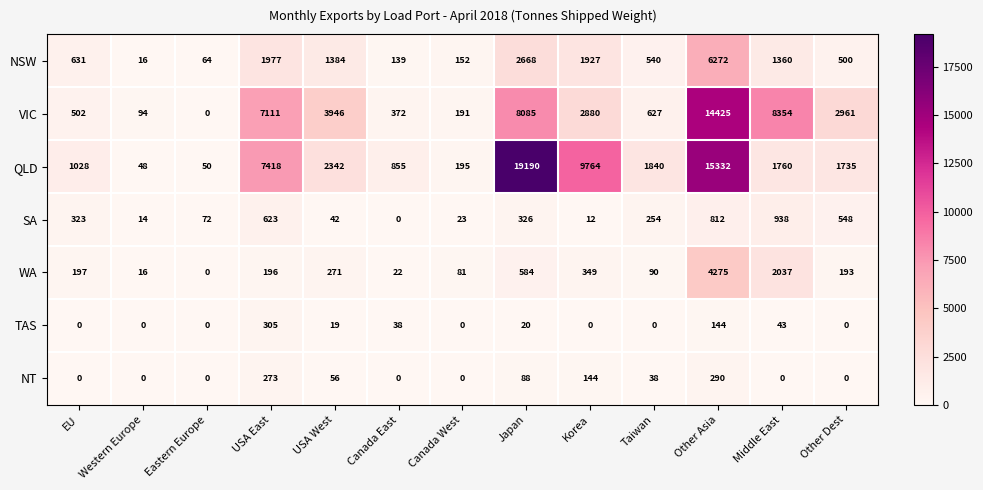

Count the number of data series in this chart.

7